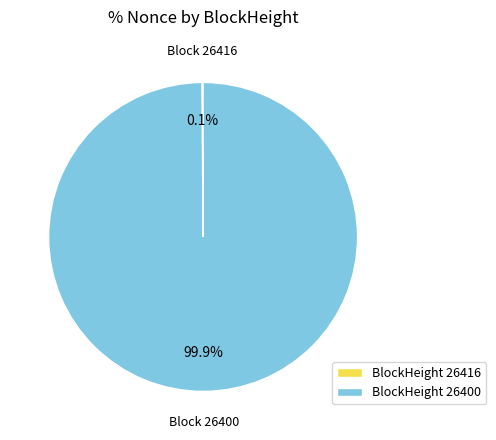

What is the largest slice in the pie chart?

BlockHeight 26400